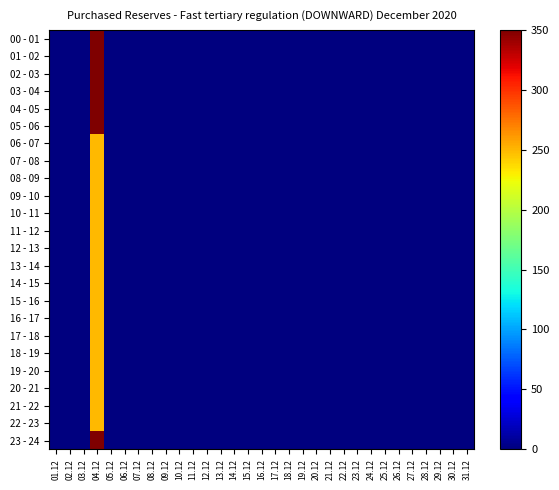

Count the number of categories in the chart.

31